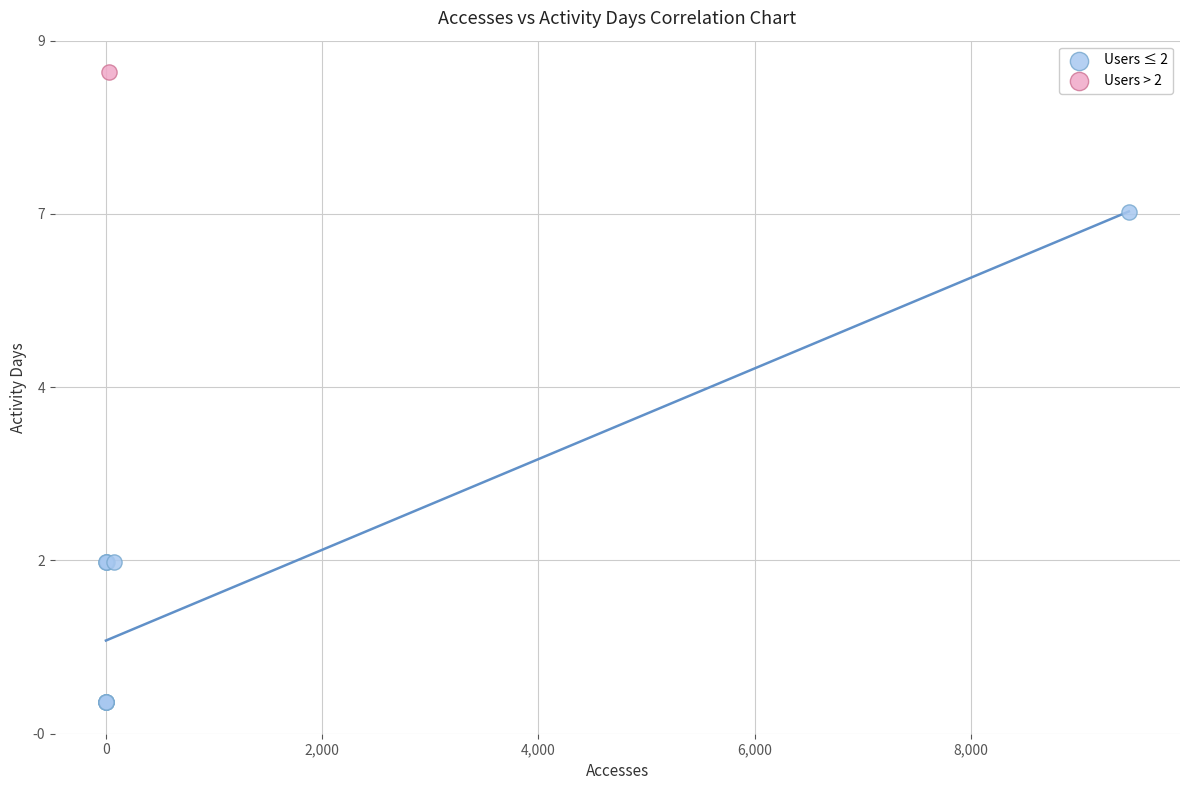

What are all the series names shown in the legend?

Users ≤ 2, Users > 2